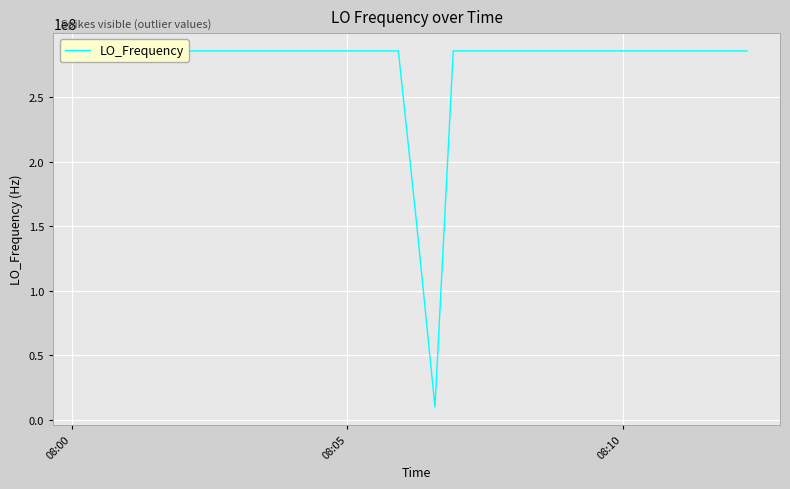

What is the difference between the maximum and minimum values?

276047042.7